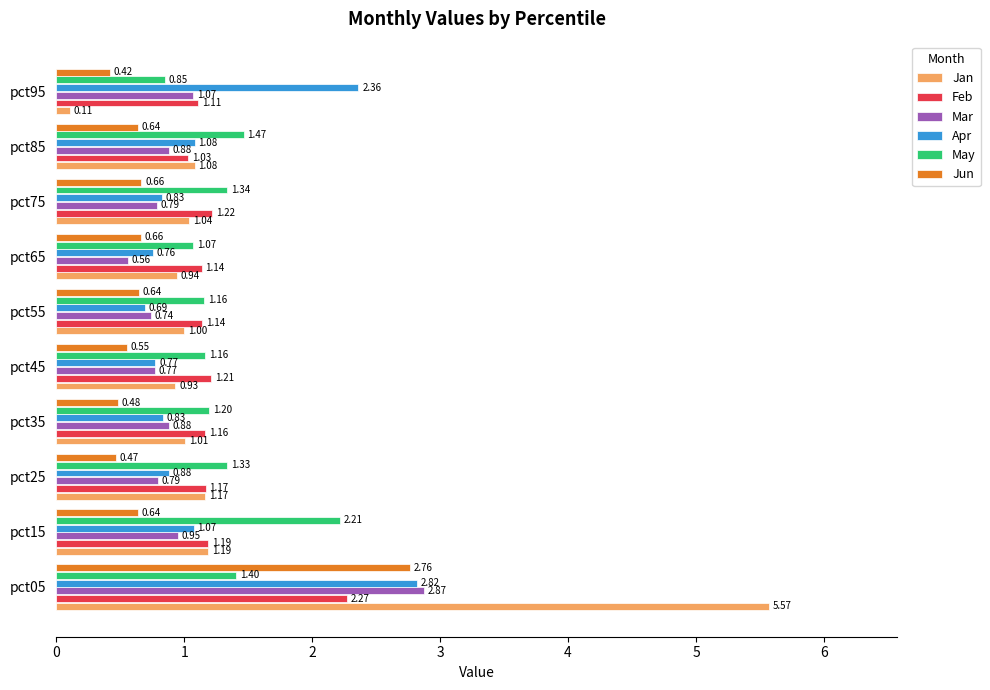

Between pct15 and pct45, which series saw the biggest shift?

May